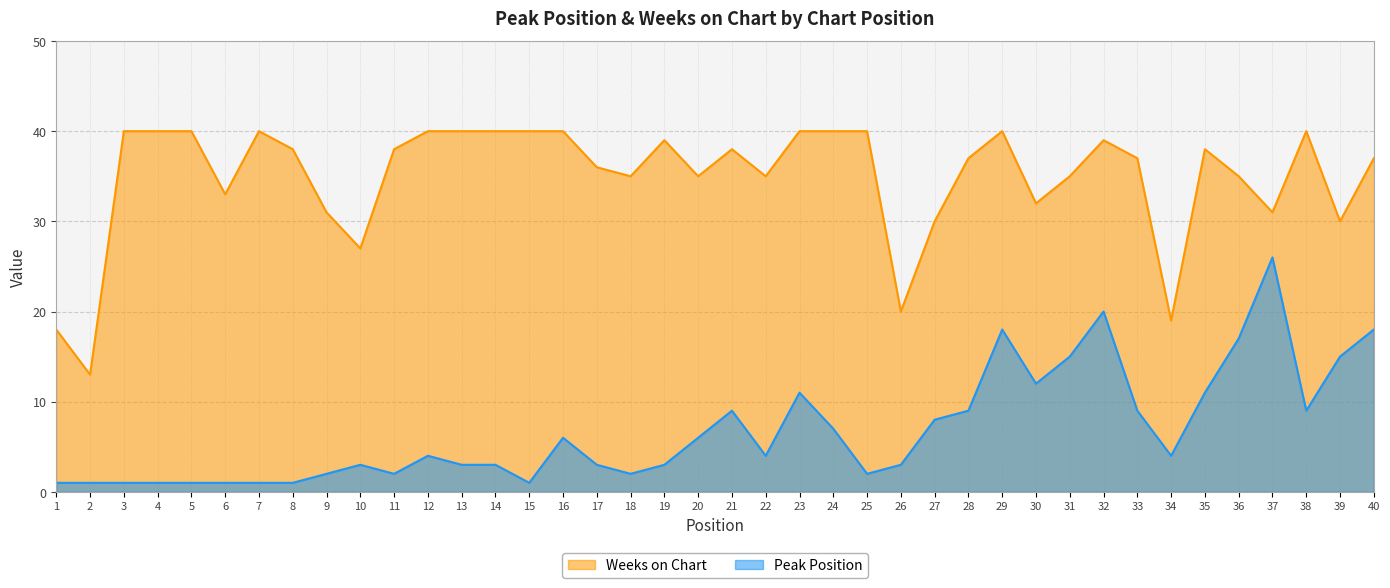

True or false: Peak Position and Weeks on Chart cross at least once.

False